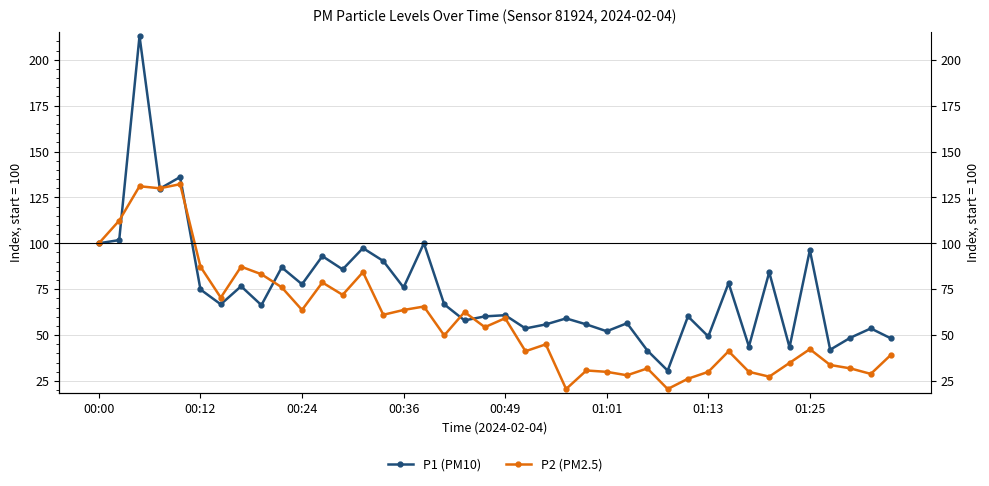

The value of P1 (PM10) at 00:36 is 75.9. True or false?

True